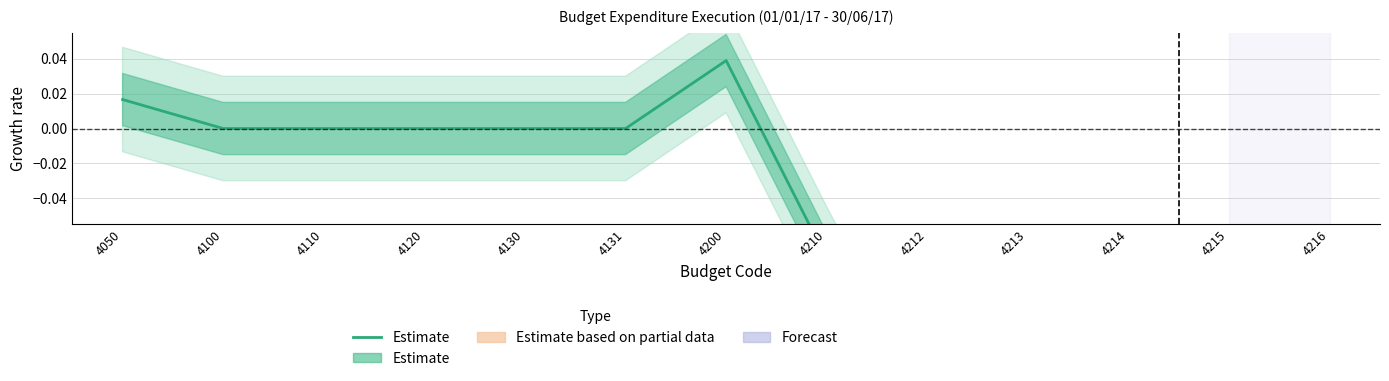

At which category does the chart reach its minimum across all series?

4212